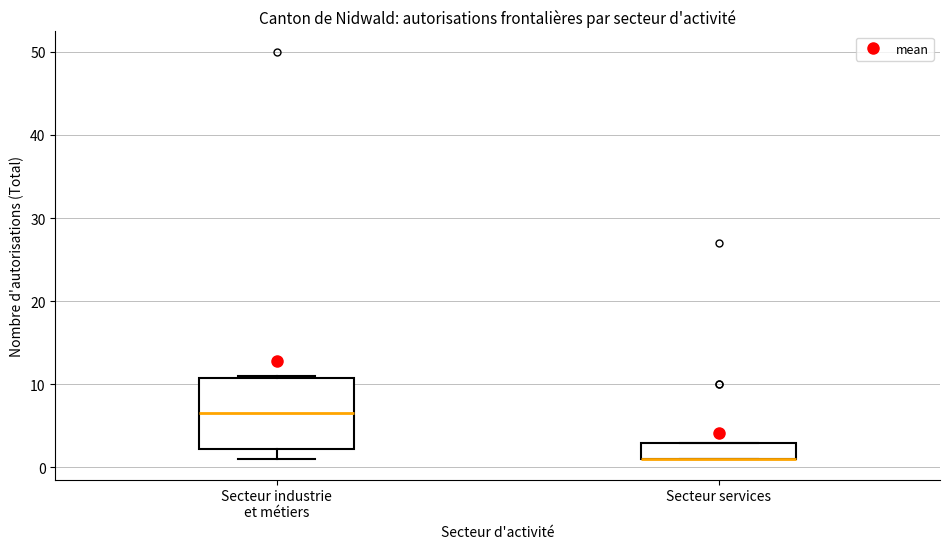

Where is the upper edge of the box for Secteur industrie et métiers on the y-axis? The values are not printed on the chart, so give them approximately, as read against the axis.

11